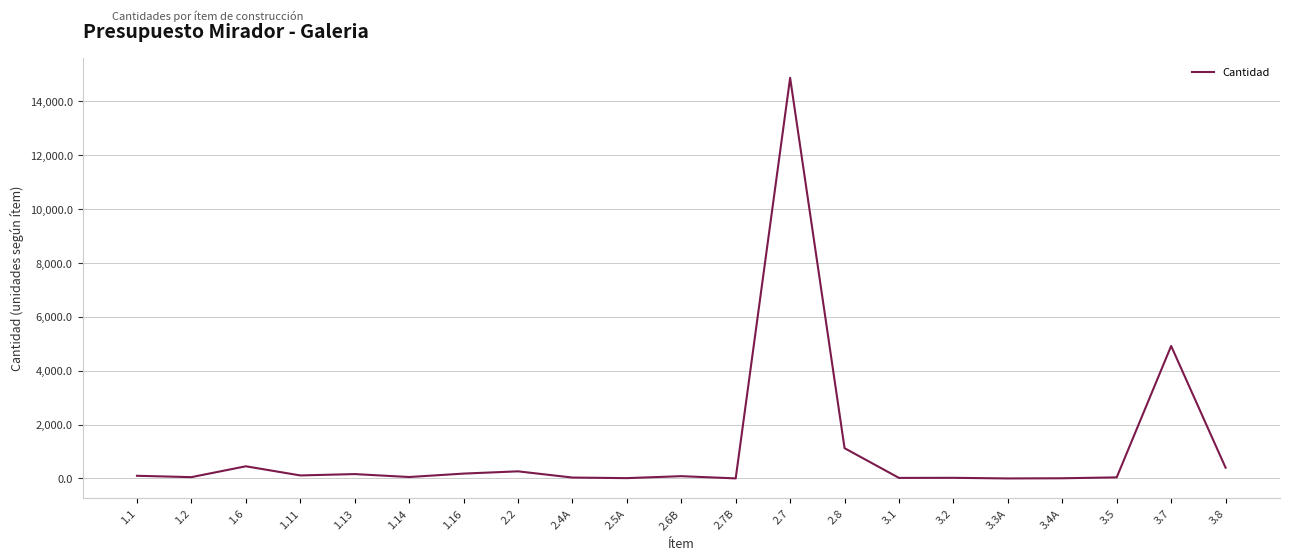

How many categories are shown in the chart?

21